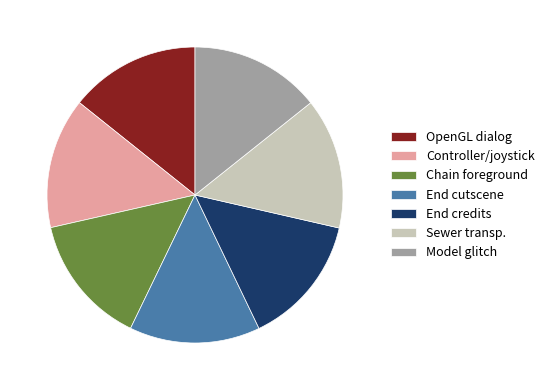

Count the number of slices in the pie.

7